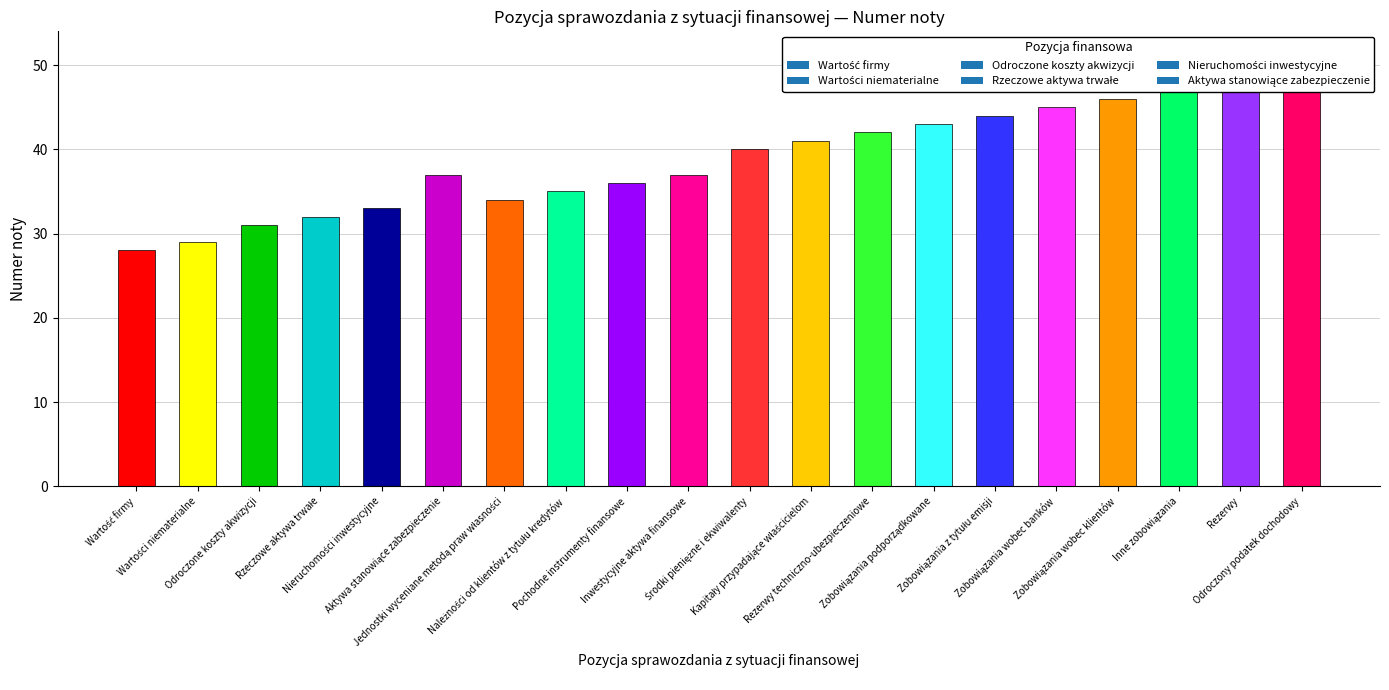

What is the difference between the values at Nieruchomości inwestycyjne and Pochodne instrumenty finansowe?

3